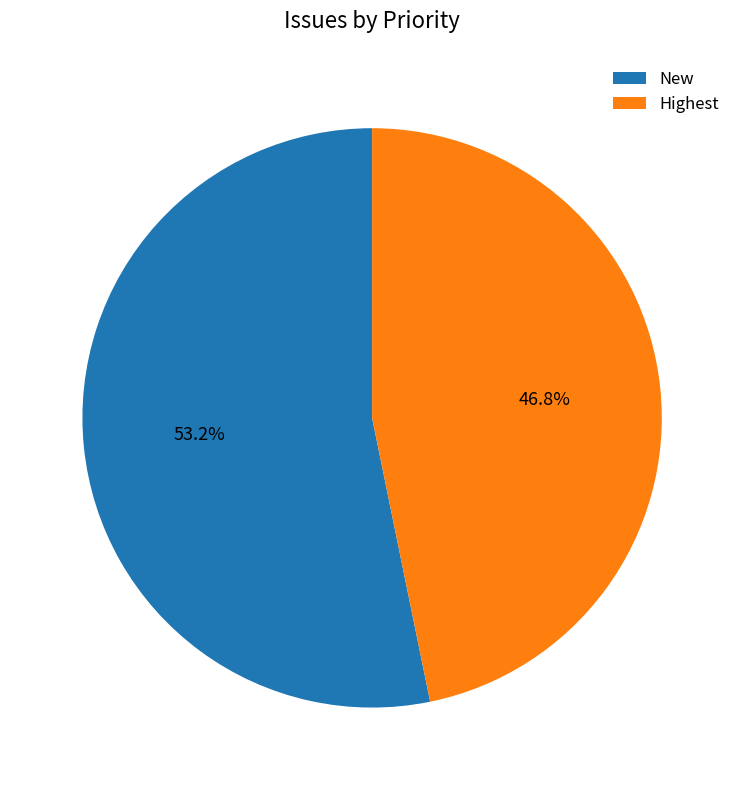

Which has a higher value, Highest or New?

New